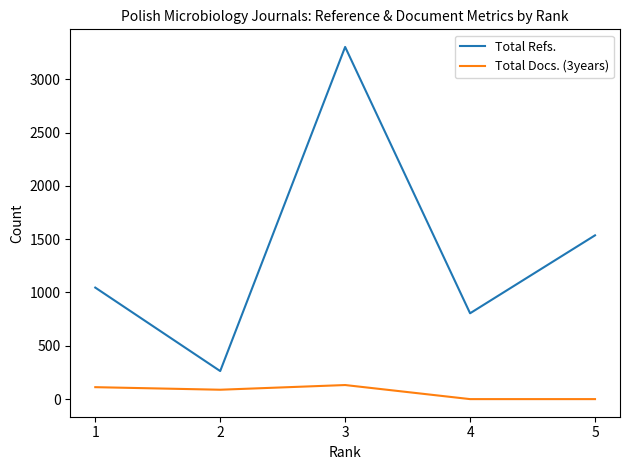

At which category does Total Refs. reach its first local valley?

2